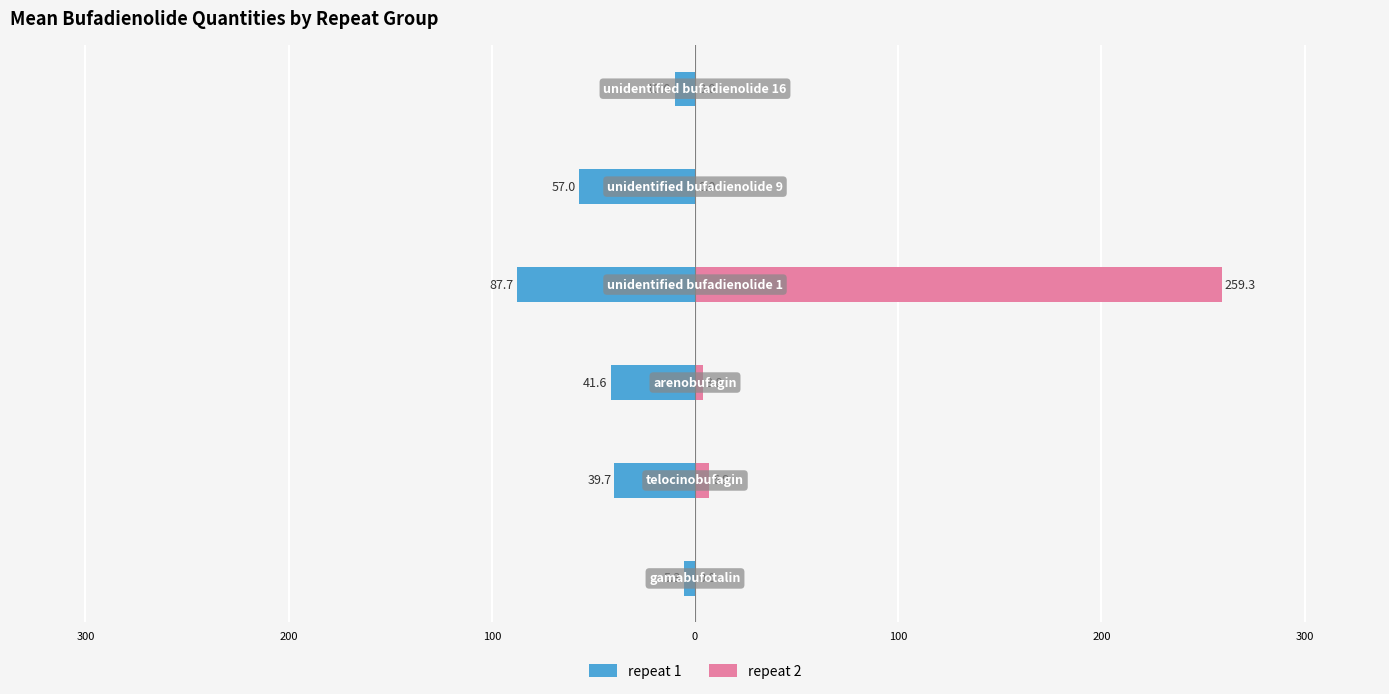

What are all the series names shown in the legend?

repeat 1, repeat 2